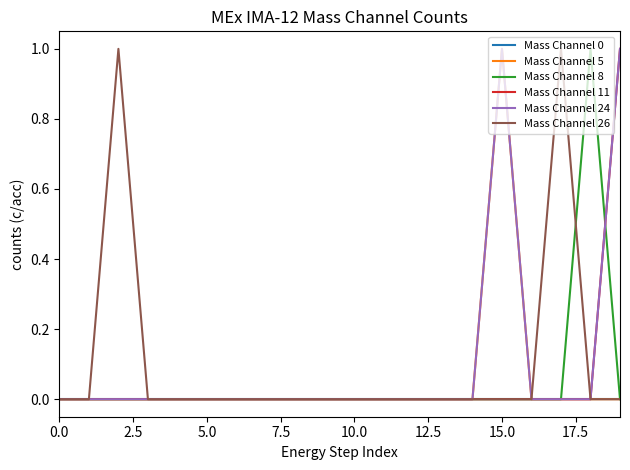

At which category does Mass Channel 24 reach its first local peak?

15